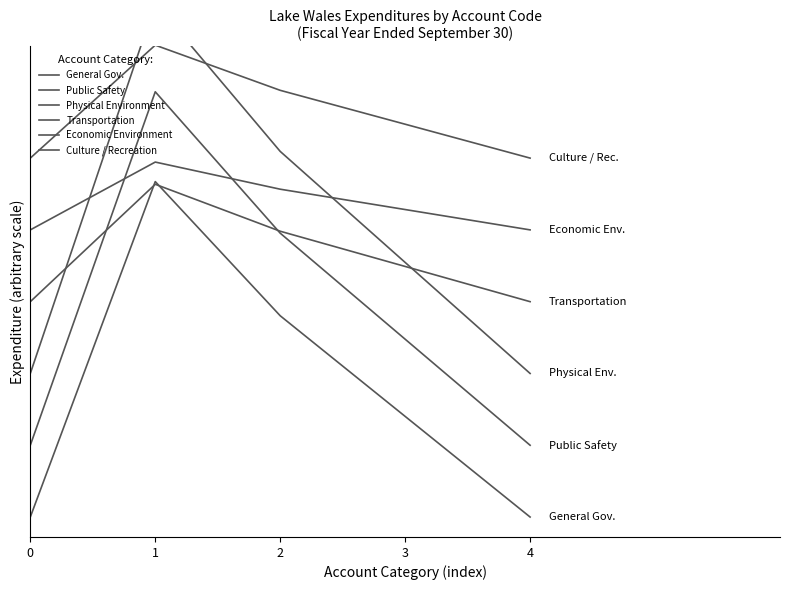

Which series has the widest spread of values?

Physical Environment